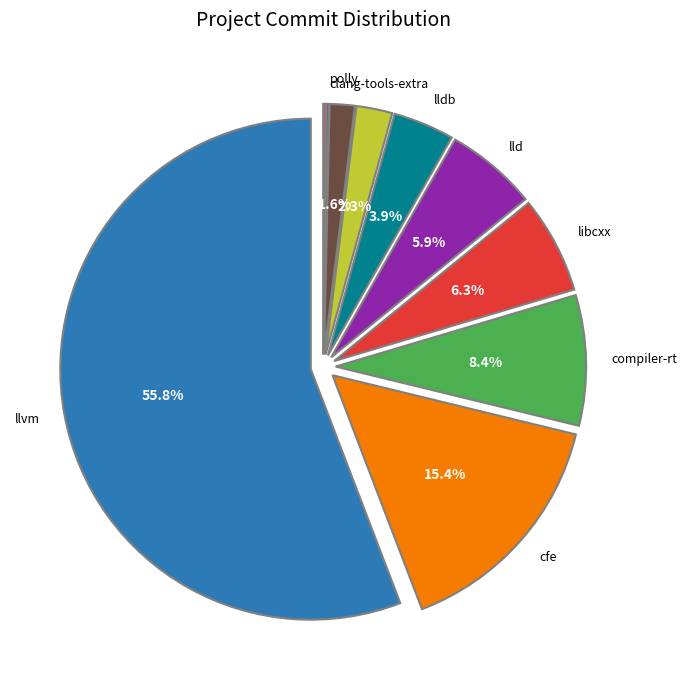

Which slice represents more than half of the pie?

llvm